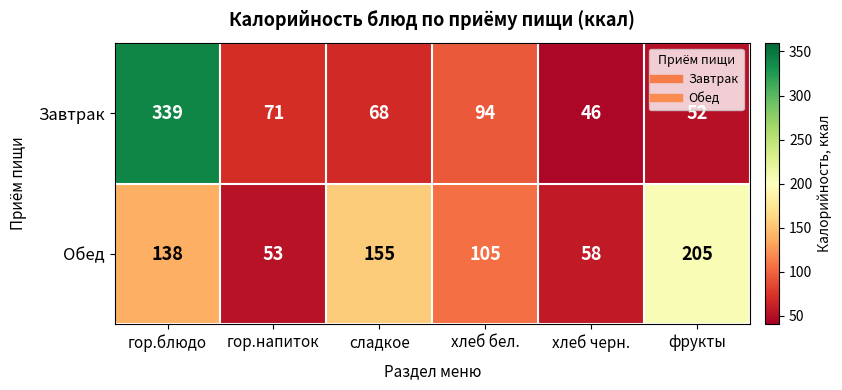

What is the minimum value shown in the chart?

46